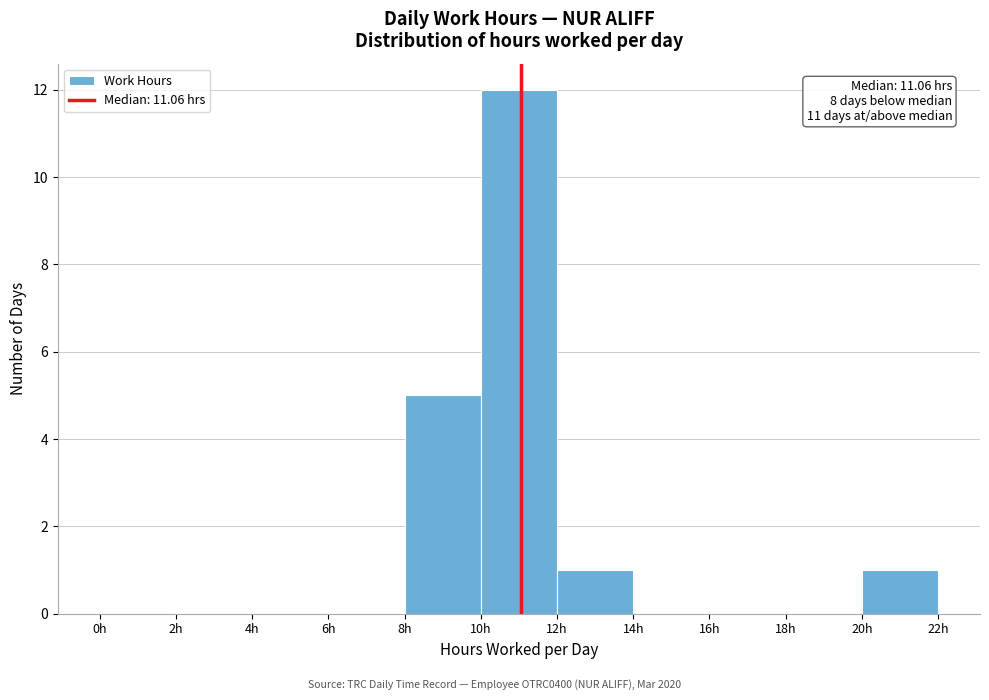

Over which range of the x-axis is the bar tallest?

10 to 12